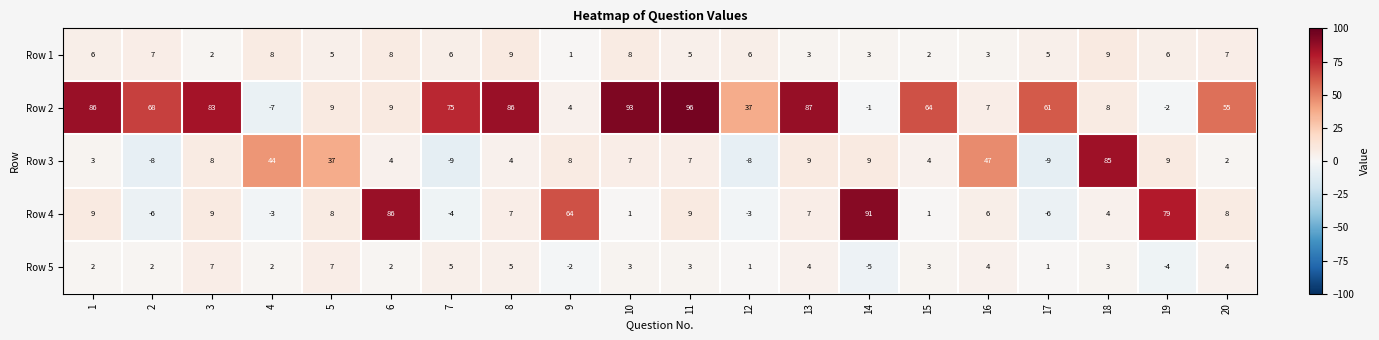

Which category has the lowest value in the Row 2 series?

4